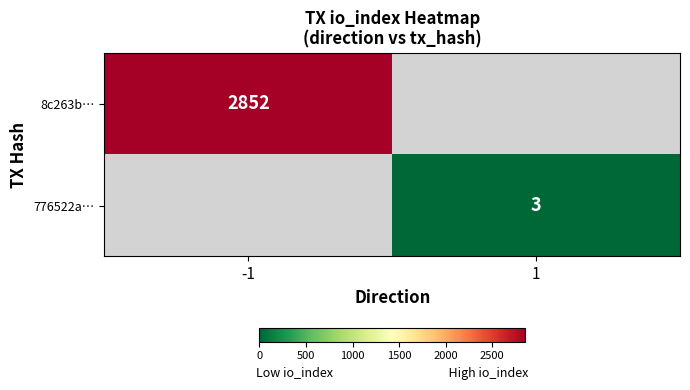

What is the minimum value shown in the chart?

3.0